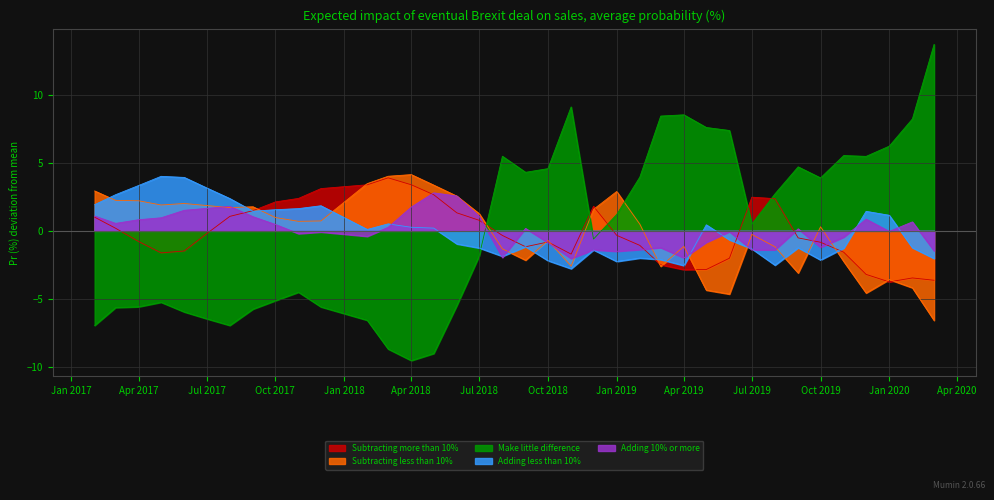

True or false: Adding 10% or more and Adding less than 10% intersect in this chart.

True